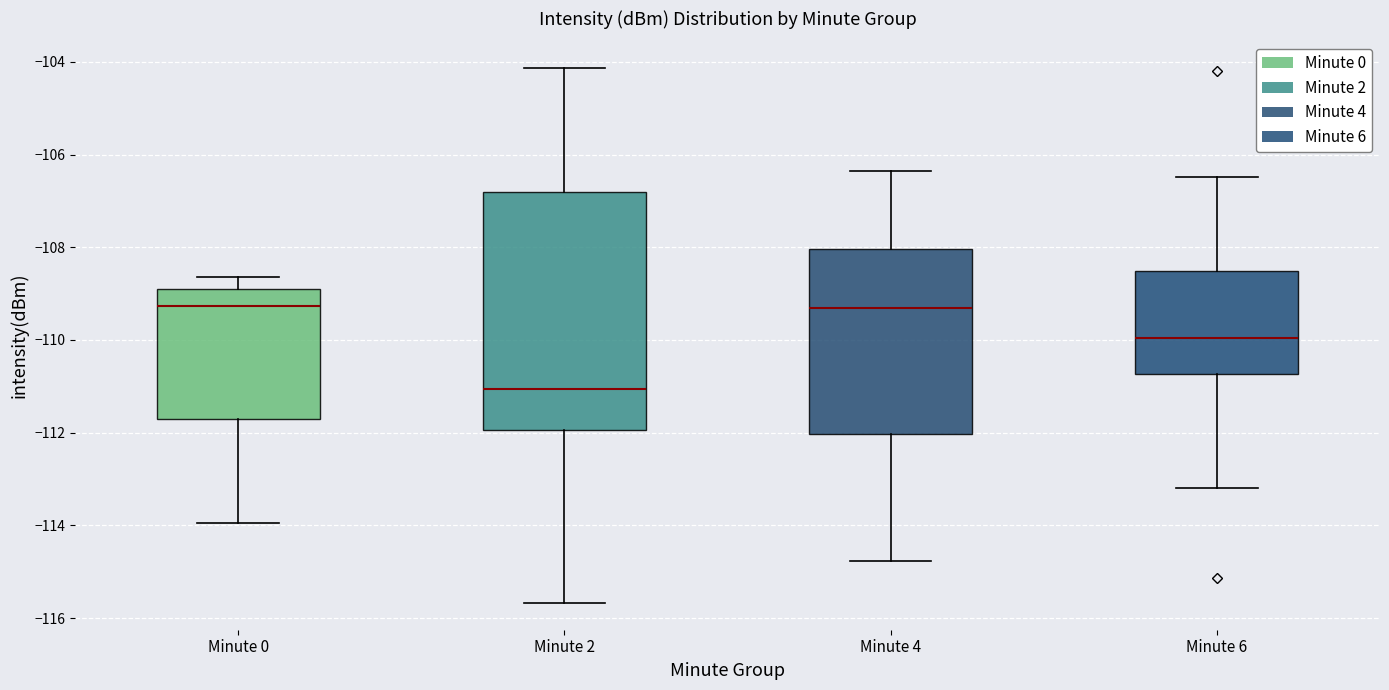

Reading left to right, transcribe this box plot: for each box, give where its median line is, the range the box spans, and where its two whiskers end, as read against the y-axis. The values are not printed on the chart, so give them approximately, as read against the axis.

Minute 0: median -109.2, box -111.8 to -109.0, whiskers -114.0 to -108.6
Minute 2: median -111.0, box -112.0 to -106.8, whiskers -115.6 to -104.2
Minute 4: median -109.4, box -112.0 to -108.0, whiskers -114.8 to -106.4
Minute 6: median -110.0, box -110.8 to -108.6, whiskers -113.2 to -106.4